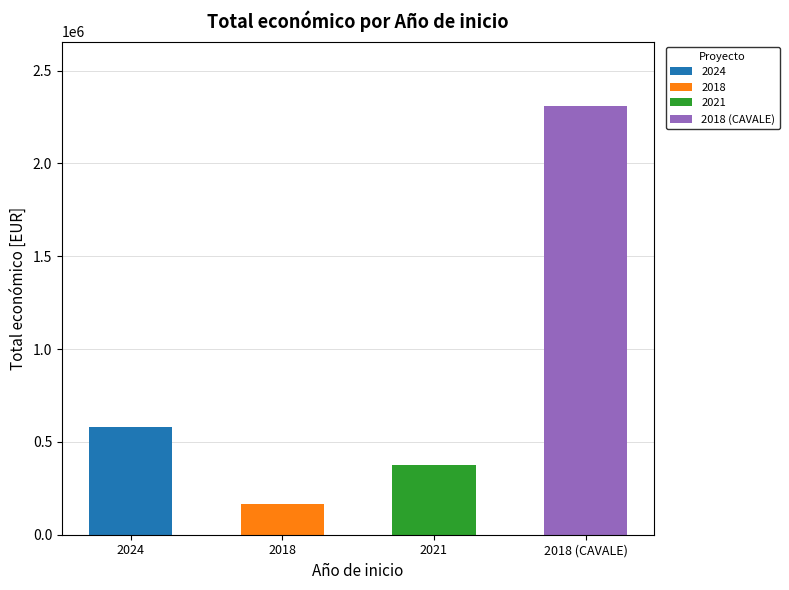

Which category has the lowest value across all series?

2018